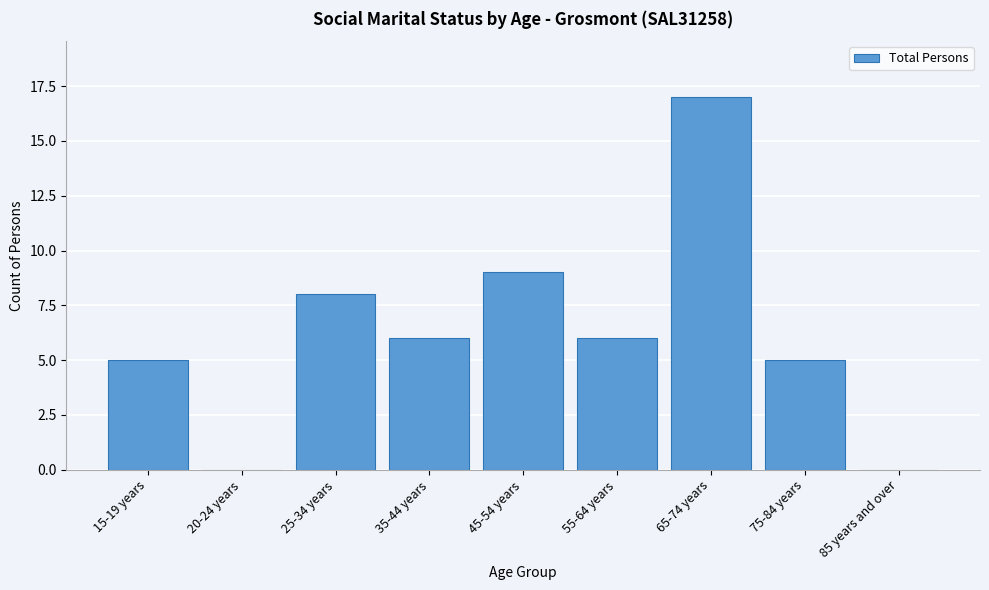

Reading right to left, list all the values displayed in this chart.

85 years and over=0	75-84 years=5	65-74 years=17	55-64 years=6	45-54 years=9	35-44 years=6	25-34 years=8	20-24 years=0	15-19 years=5